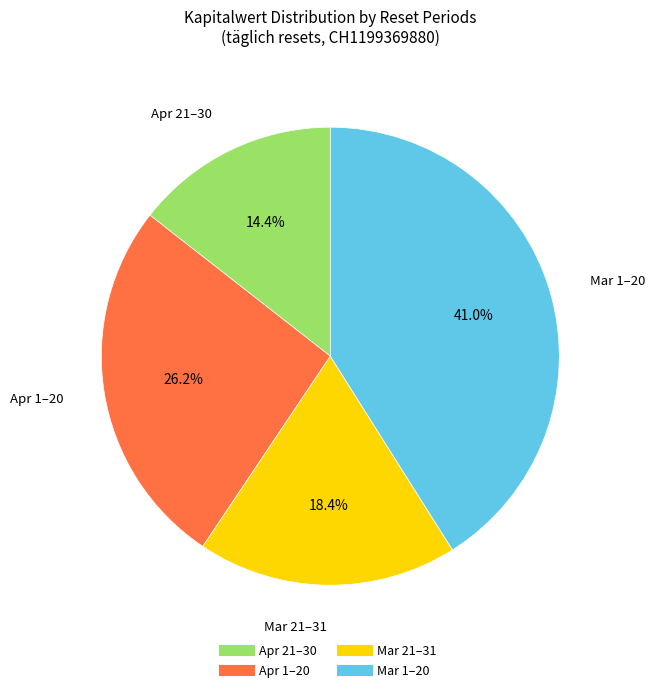

Does any single category account for the majority?

No